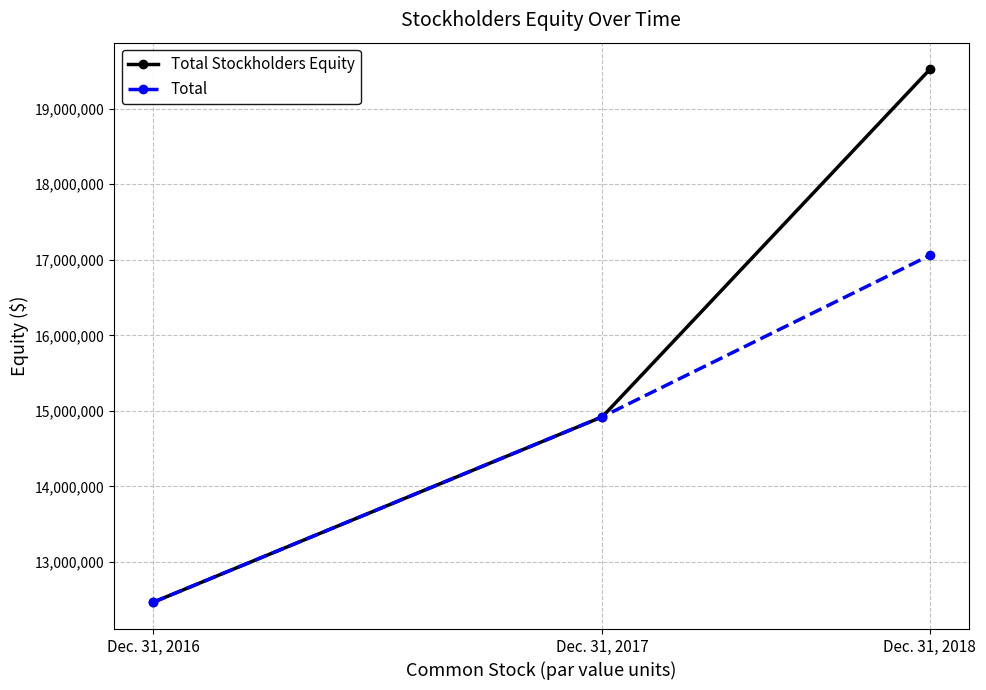

What value does the Total Stockholders Equity series have at Dec. 31, 2017, to the nearest 100?

14922000